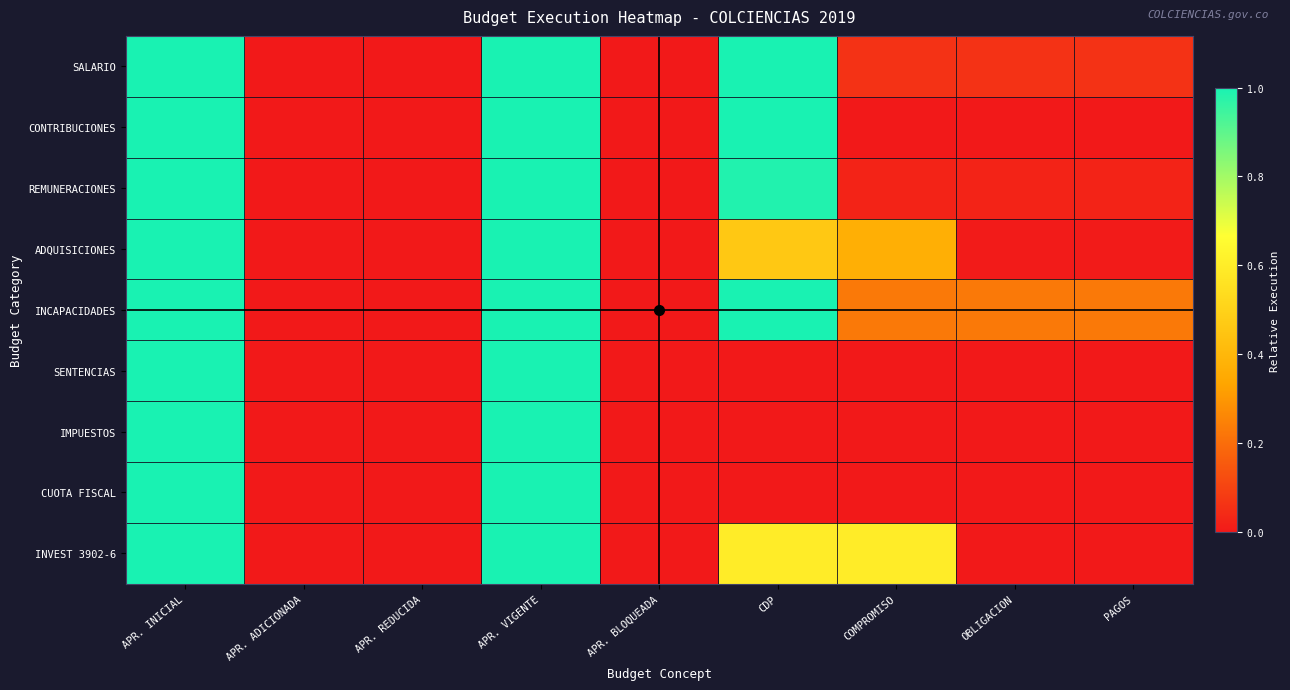

What is the spread (max minus min) of values at COMPROMISO?

0.6